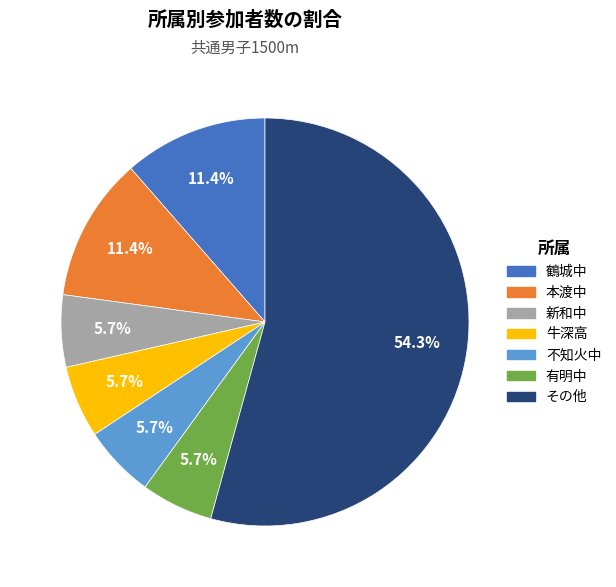

Approximately how many times larger is the value at 有明中 compared to 鶴城中?

0.5